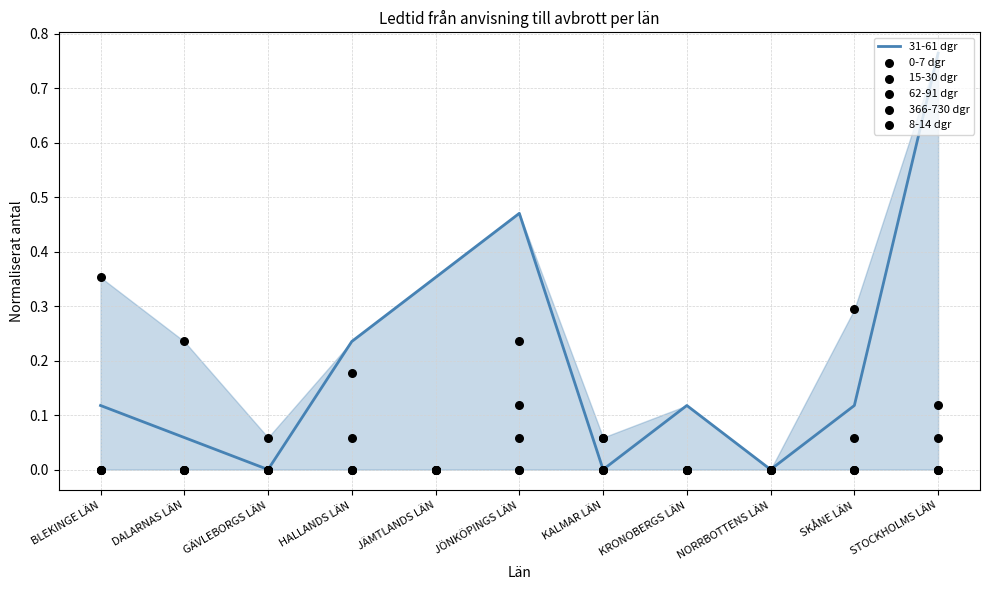

At how many categories does at least one series exceed 0?

10